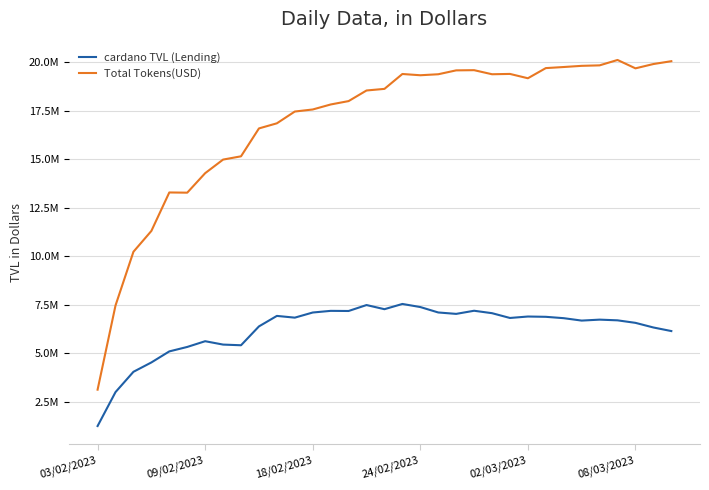

Does the chart have visible grid lines?

Yes